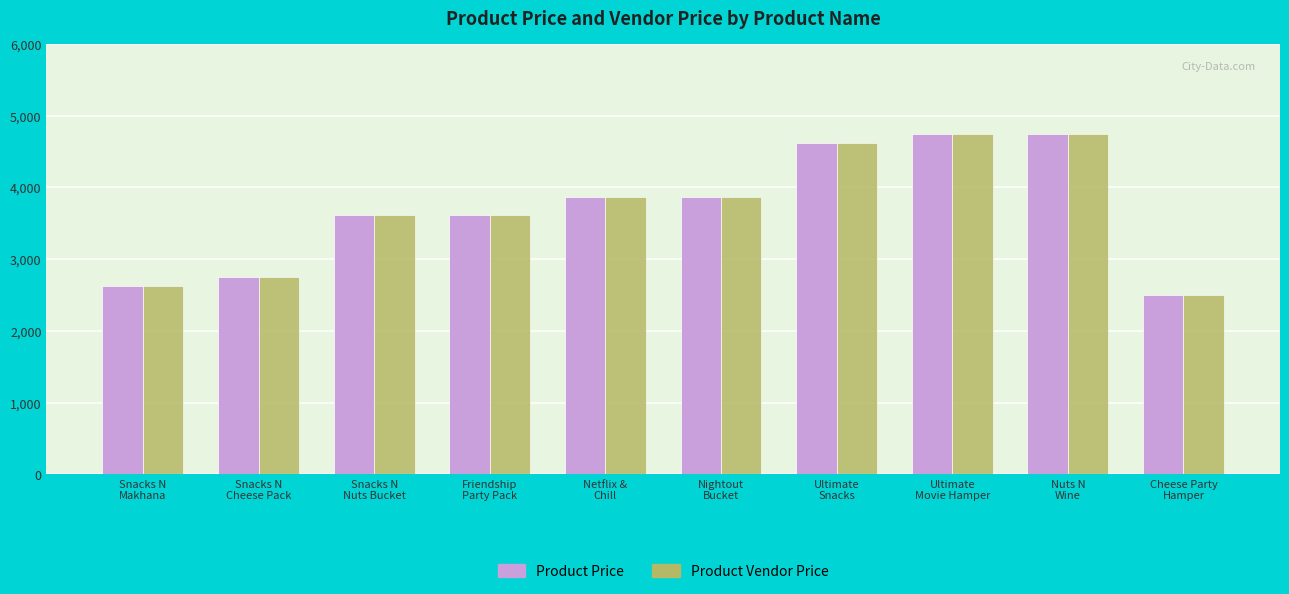

What is the average value of the Product Vendor Price series?

3695